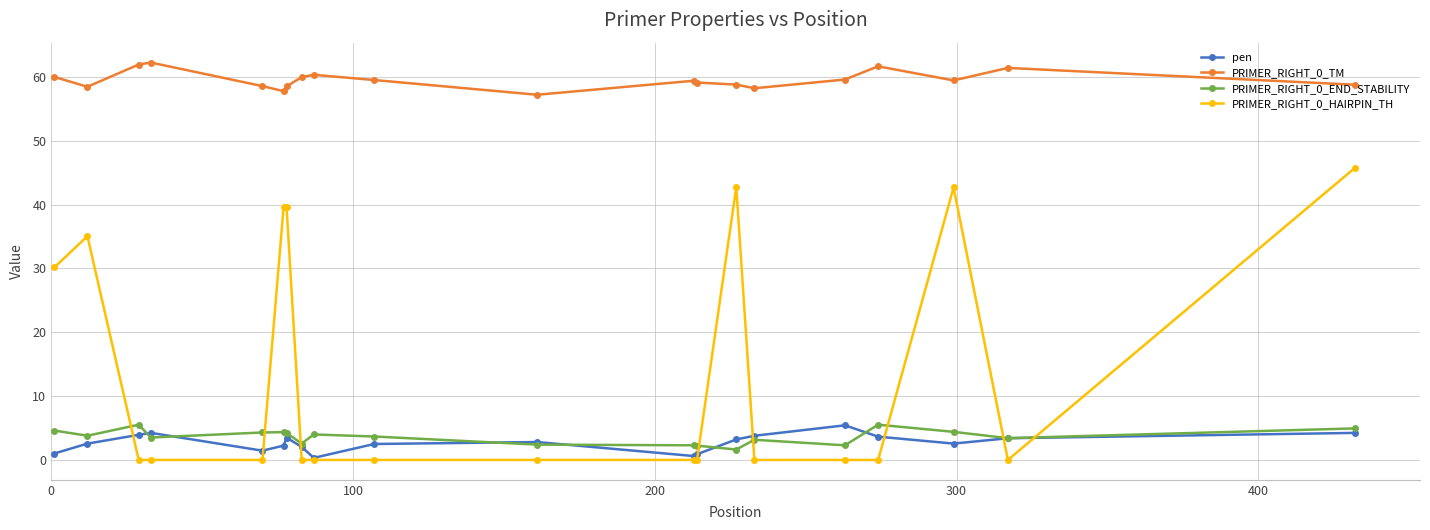

What is the value of the pen point at the 10th from the left?

2.5